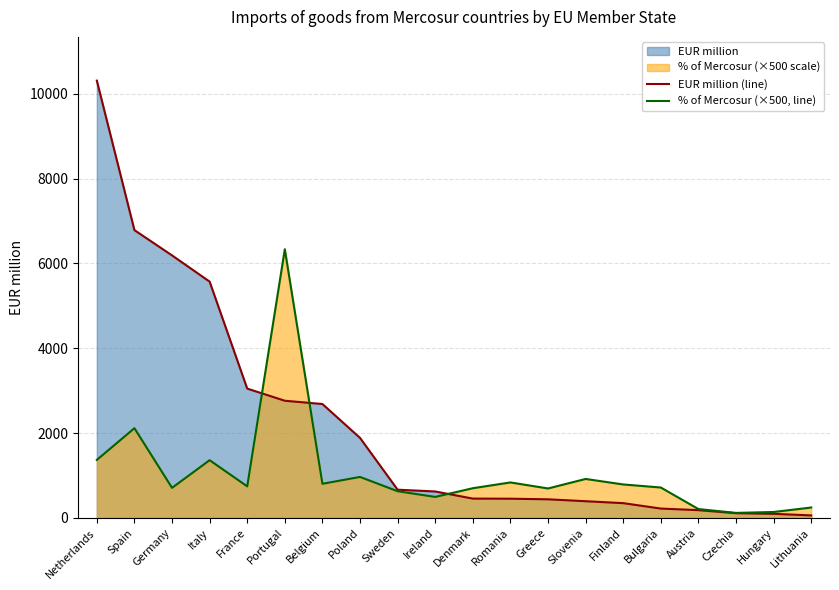

Which series has the largest total across all categories?

EUR million (line)